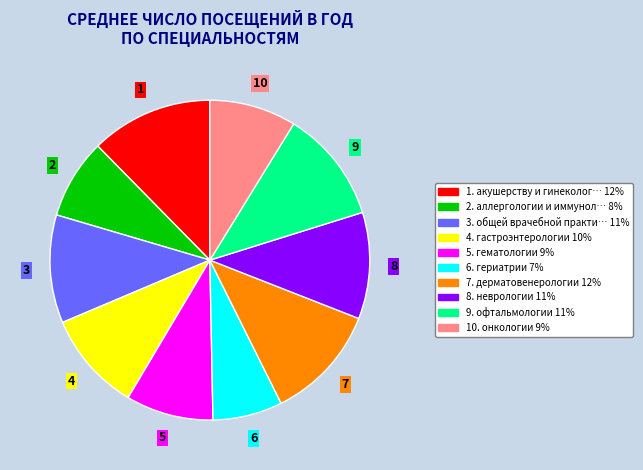

Does any single category account for the majority?

No